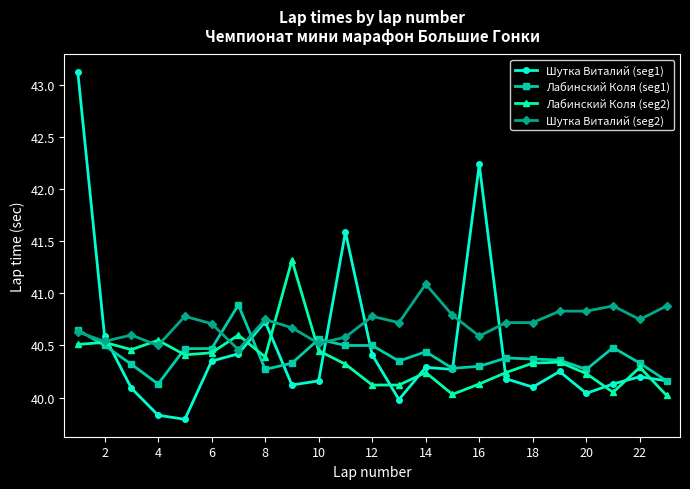

What is the minimum value shown in the chart?

39.8